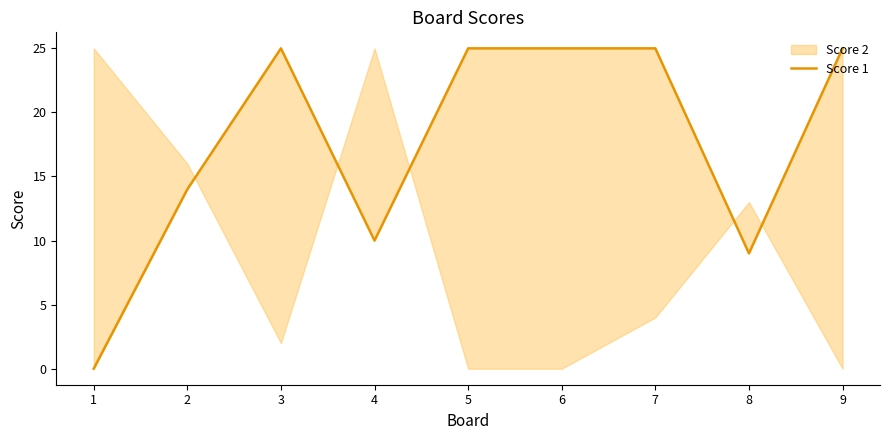

What is the ratio of the value at 9 to the value at 5?

1.0